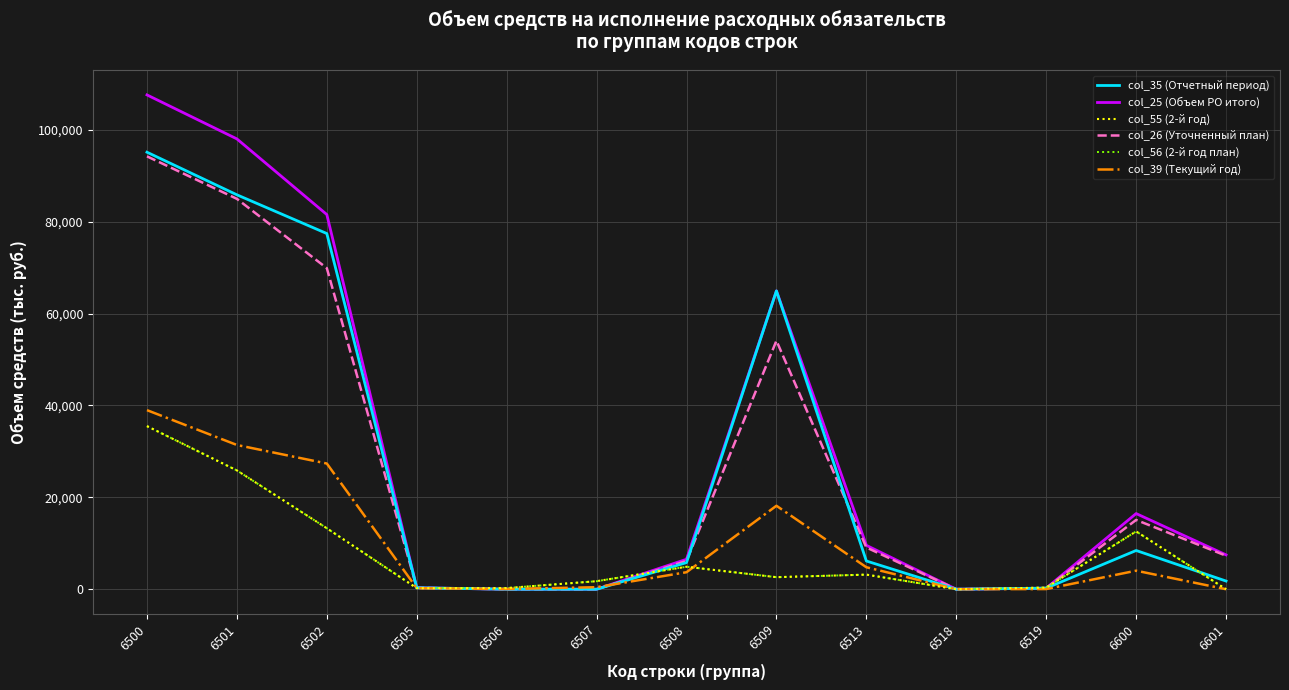

Is this an area chart (filled region under the line)?

No